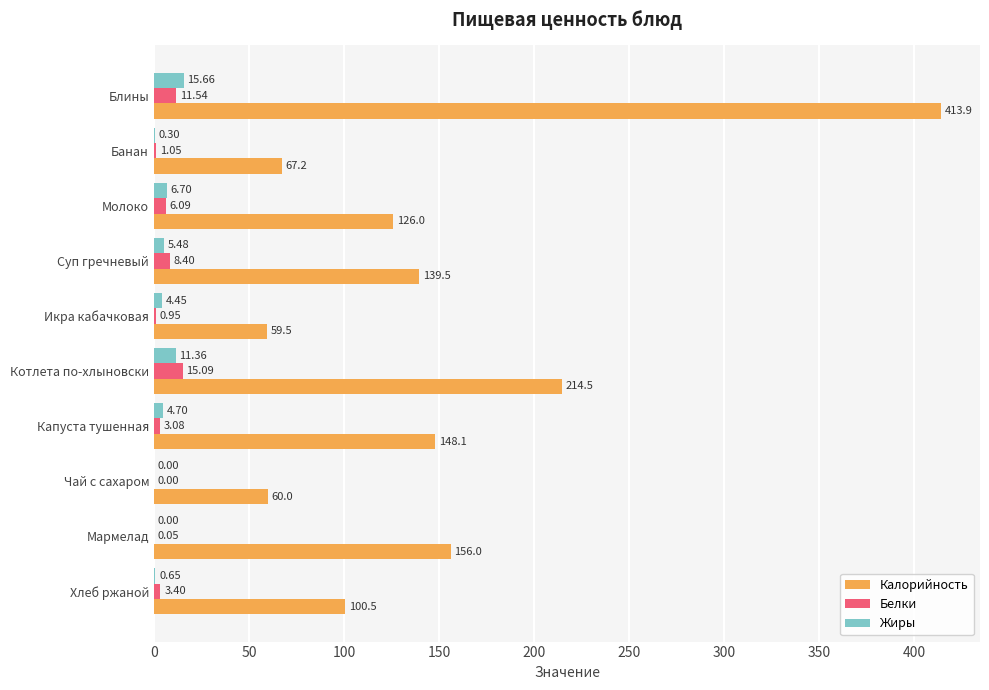

What is the sum of all Жиры values?

49.3